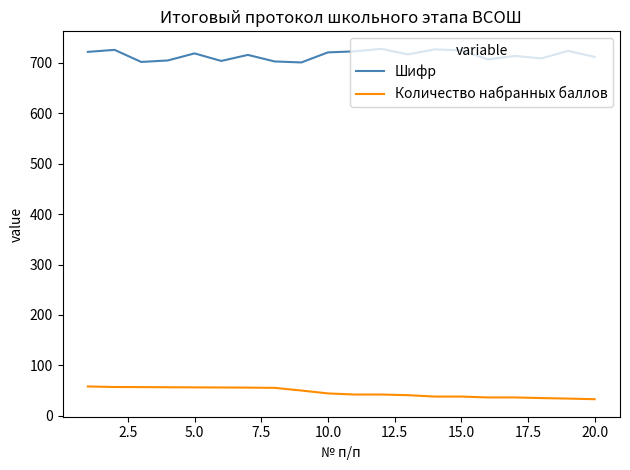

What is the difference between the maximum and minimum values in the Шифр series?

27.0